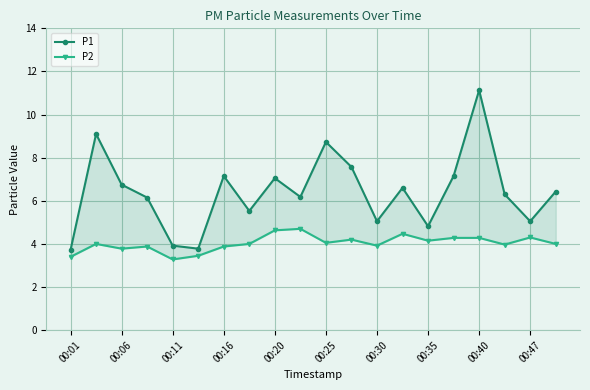

True or false: P1 and P2 cross at least once.

False